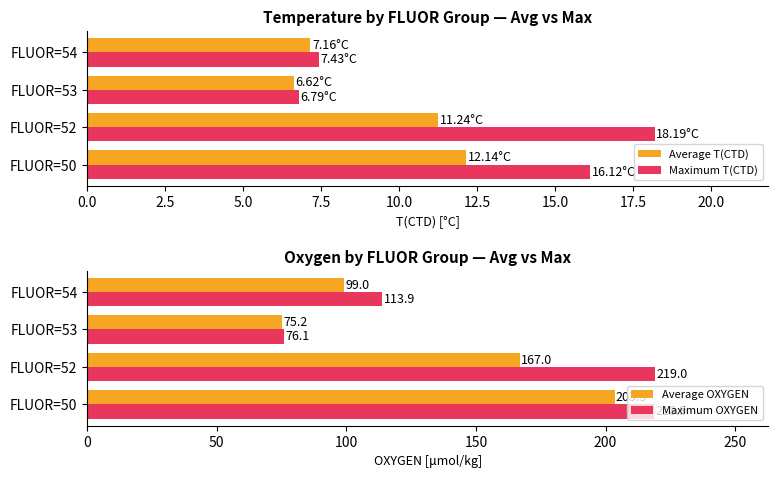

Is the value of Maximum T(CTD) at FLUOR=50 greater than the value of Average T(CTD) at FLUOR=50?

Yes